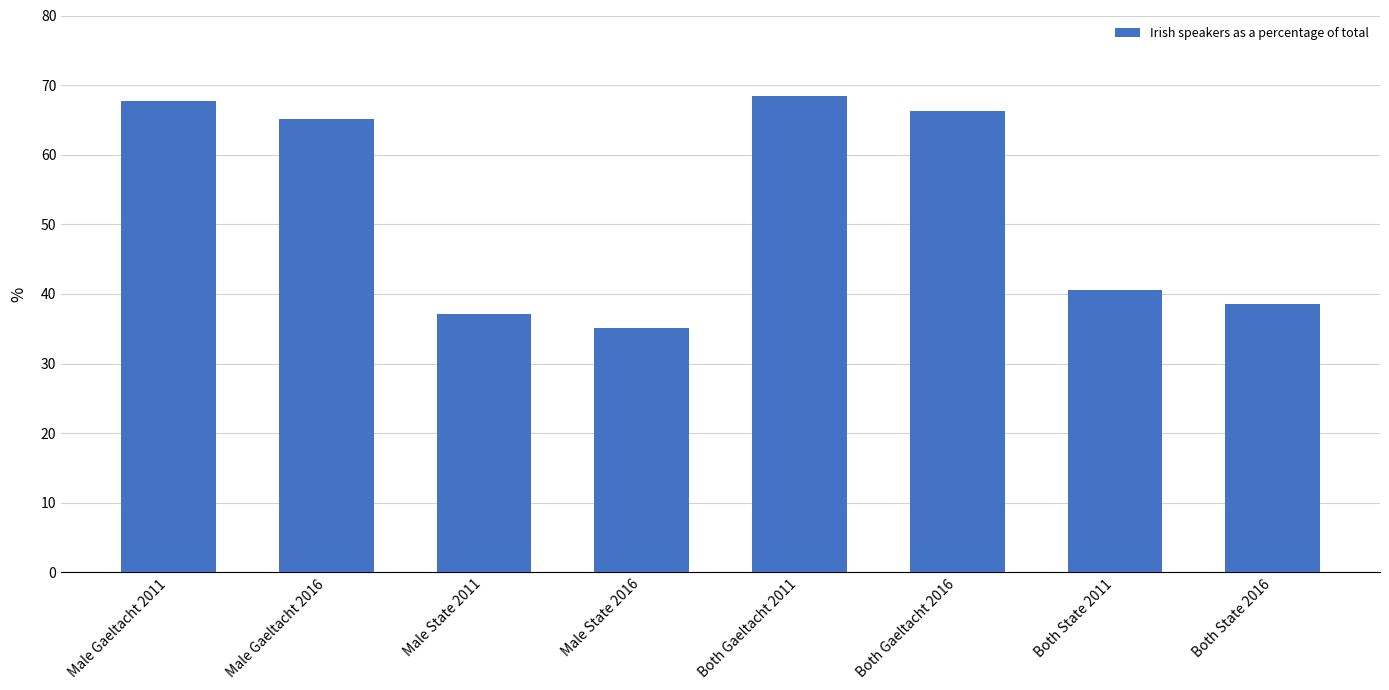

Rank the categories by value from lowest to highest.

Male State 2016, Male State 2011, Both State 2016, Both State 2011, Male Gaeltacht 2016, Both Gaeltacht 2016, Male Gaeltacht 2011, Both Gaeltacht 2011